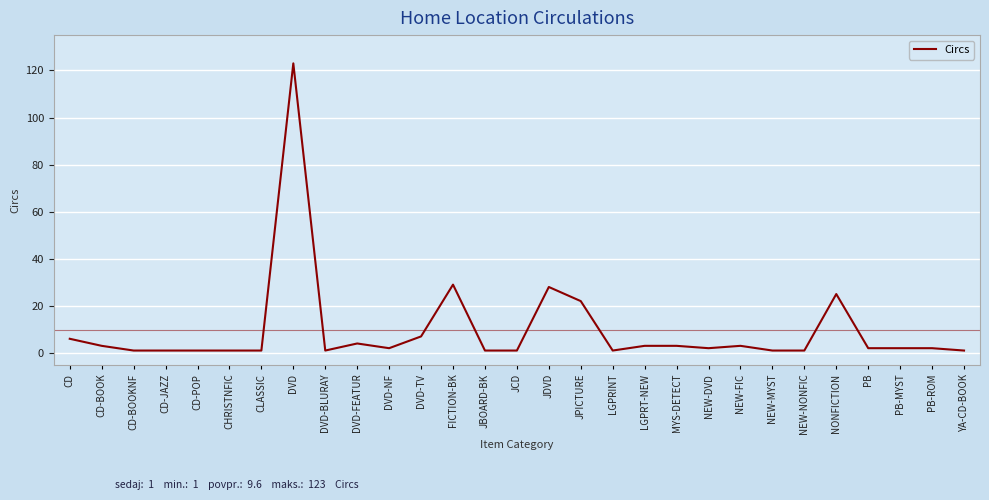

What is the change in value from CD-JAZZ to DVD-TV?

+6